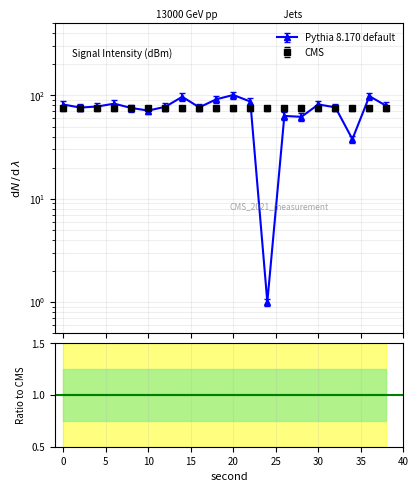

What is the change in value from 22 to 28?

-27.2